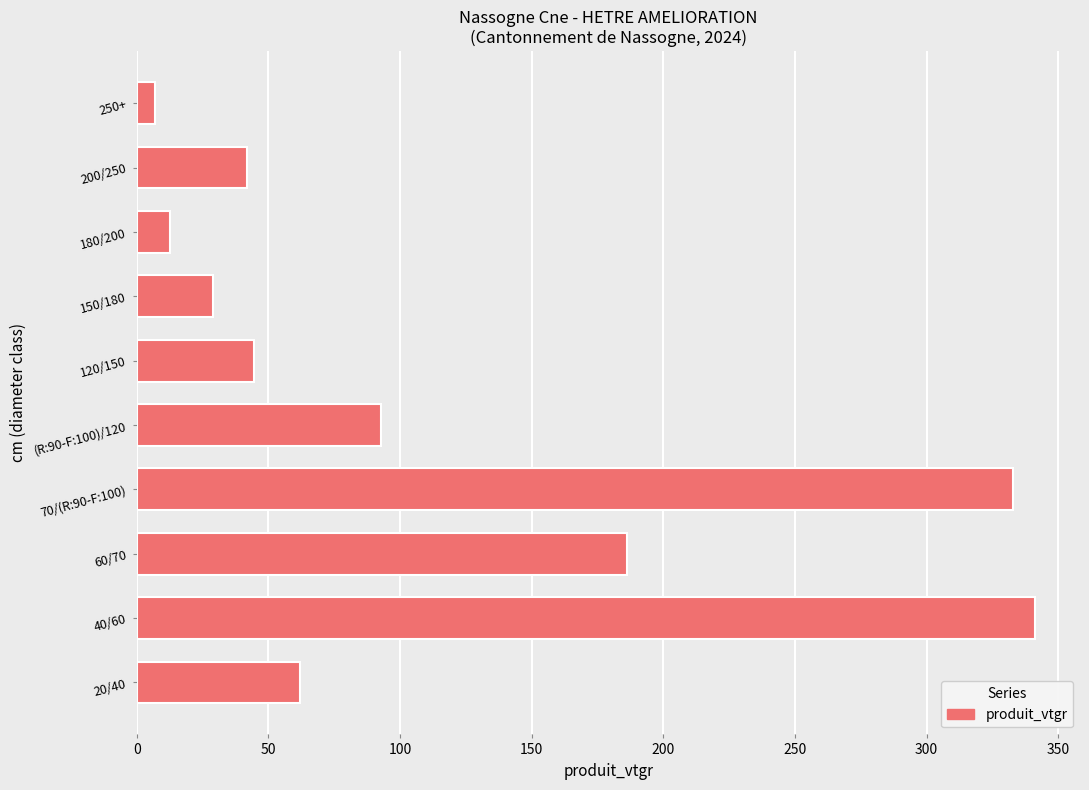

Is it true that the value at 150/180 is 29.1?

True